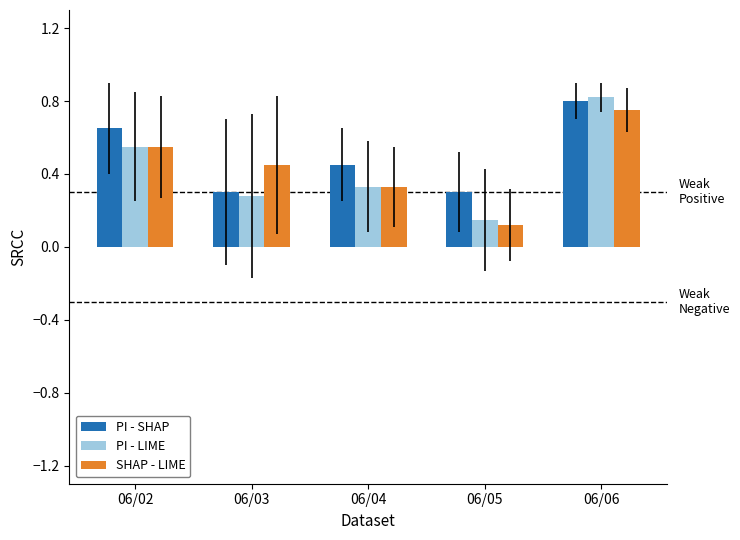

Where is PI - LIME nearest to the value 0?

06/05